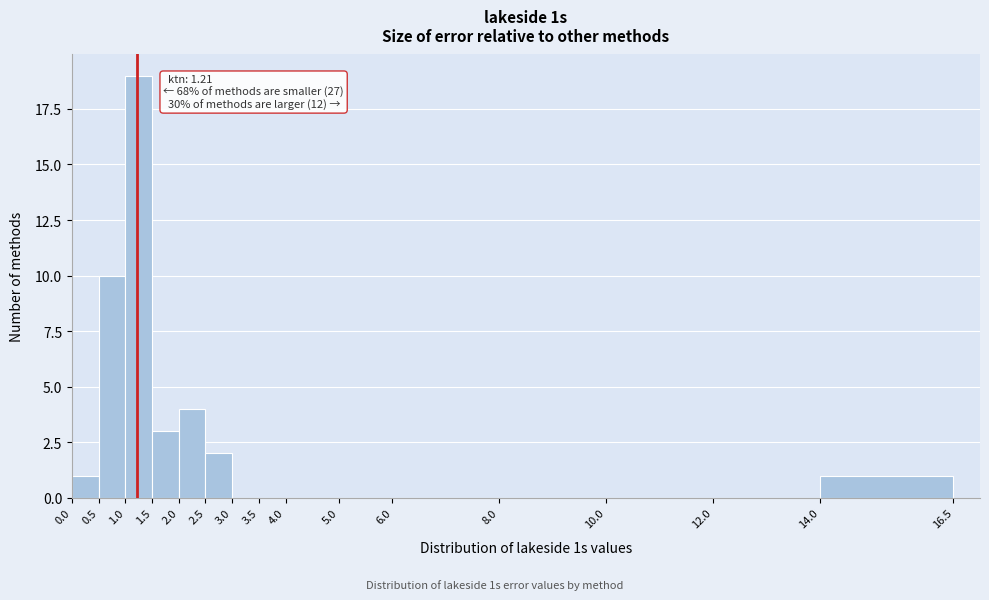

Over which range of the x-axis is the bar tallest?

1.0 to 1.5